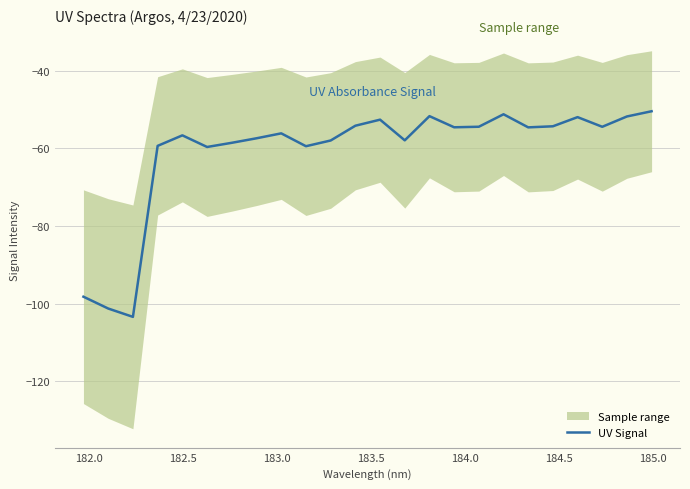

Does the chart display data point markers on the line(s)?

No